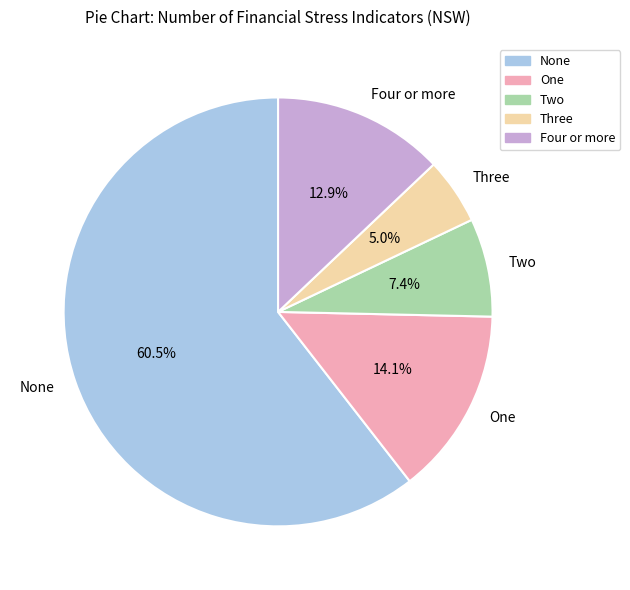

Is there a majority slice in this chart?

Yes